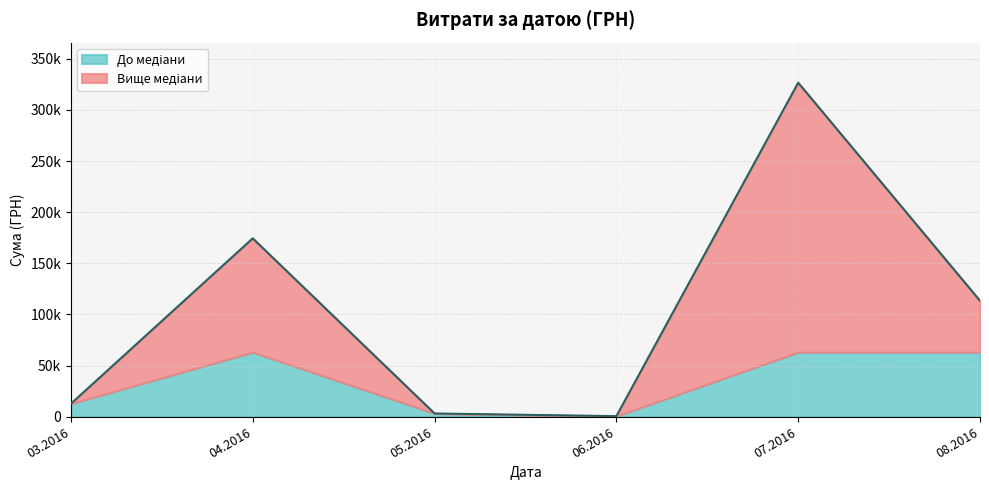

Is it true that the value at 24.07.2016 is 33153.2?

False